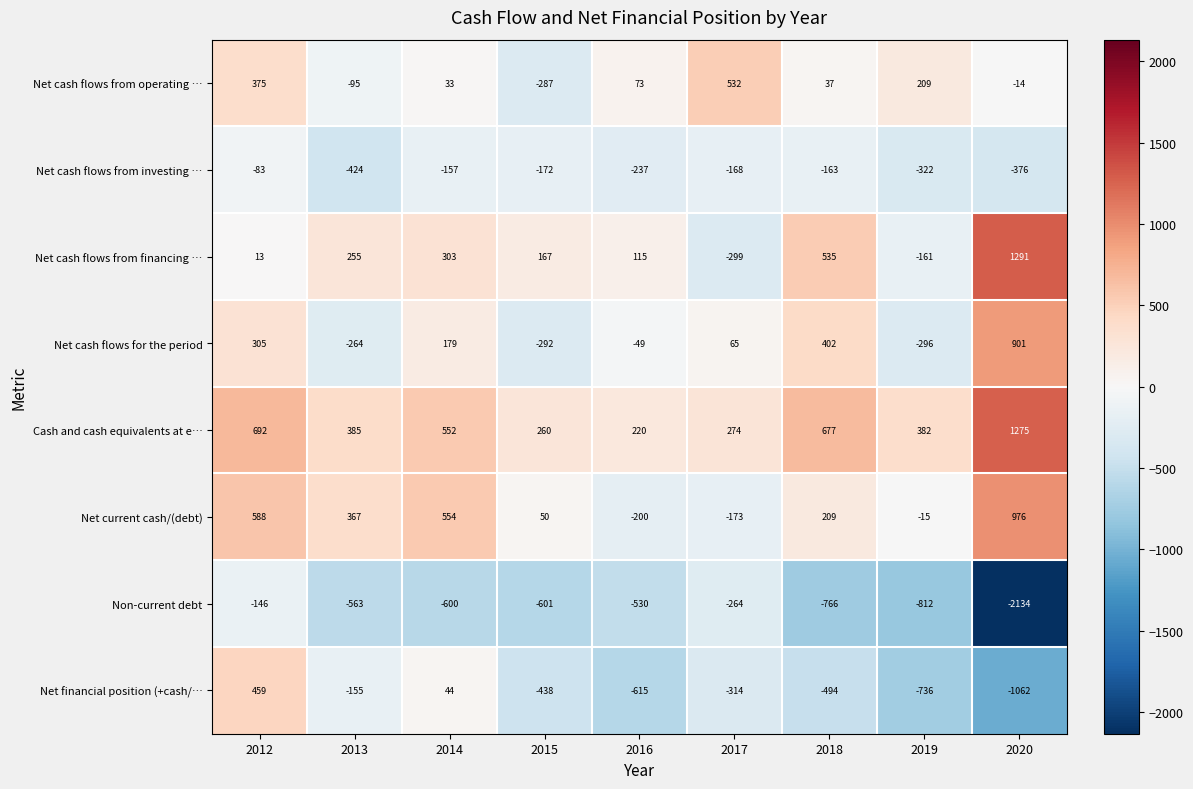

At which label is Net cash flows from financing … closest to 496?

2018